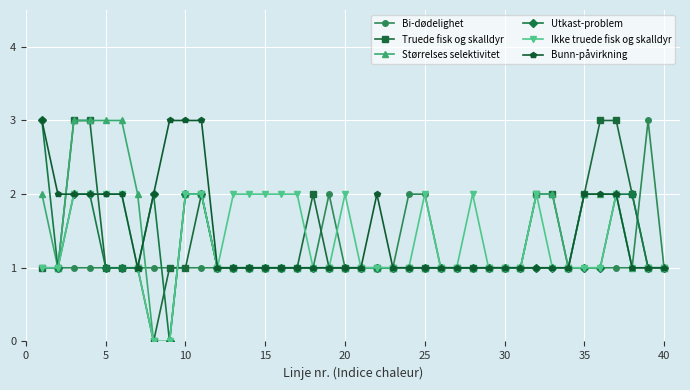

True or false: Bi-dødelighet has more than 1 interior local peaks.

True